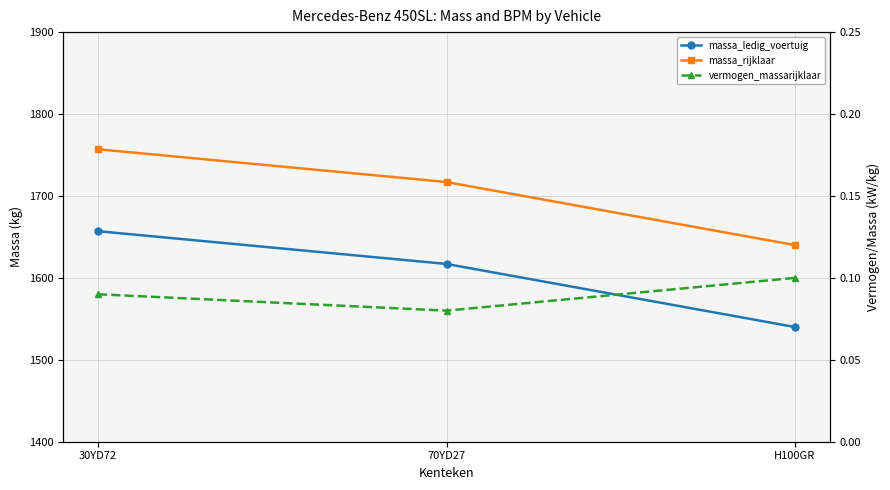

How many values in the massa_rijklaar series exceed 1717?

1